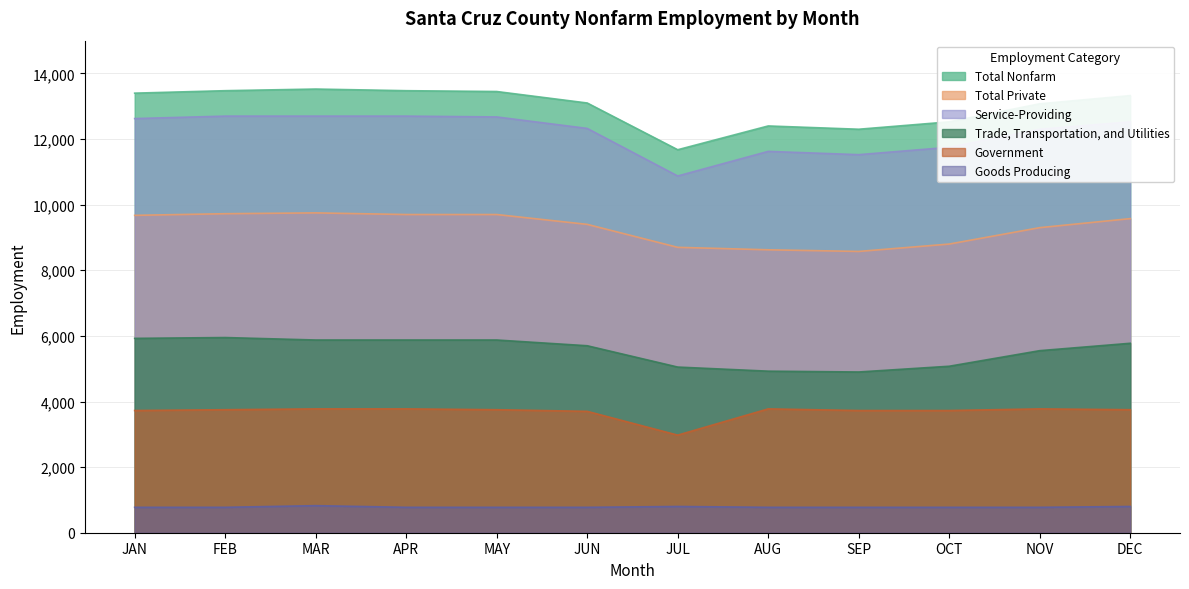

What are all the series names shown in the legend?

Total Nonfarm, Total Private, Service-Providing, Trade, Transportation, and Utilities, Government, Goods Producing